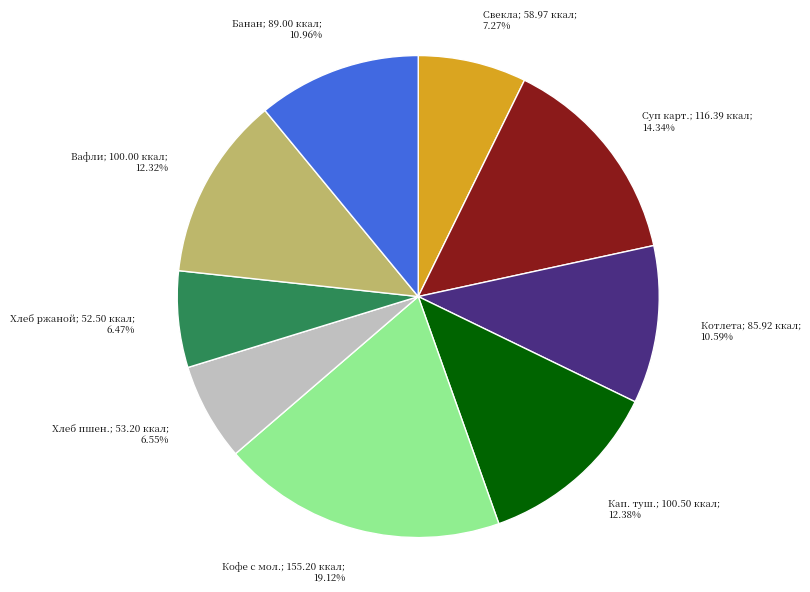

Is there any slice that represents more than half of the pie?

No